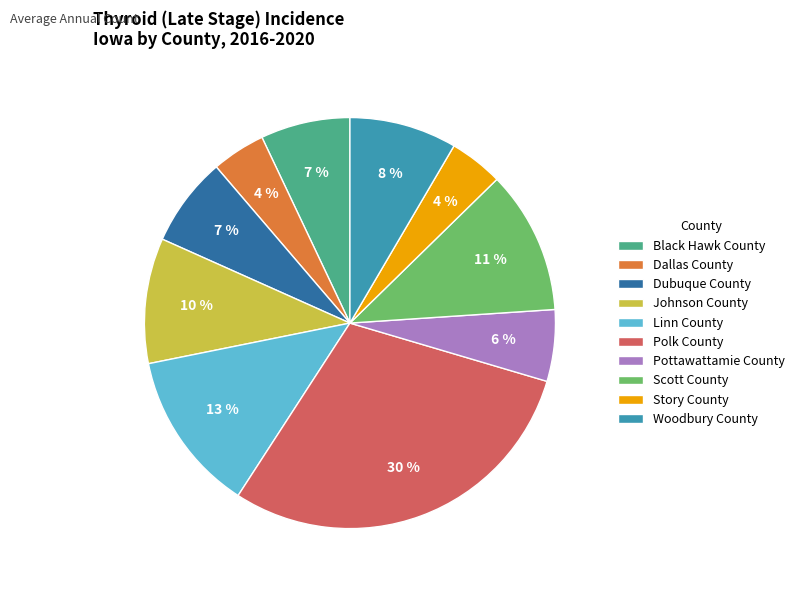

Is it true that Polk County is 17% of the pie?

False